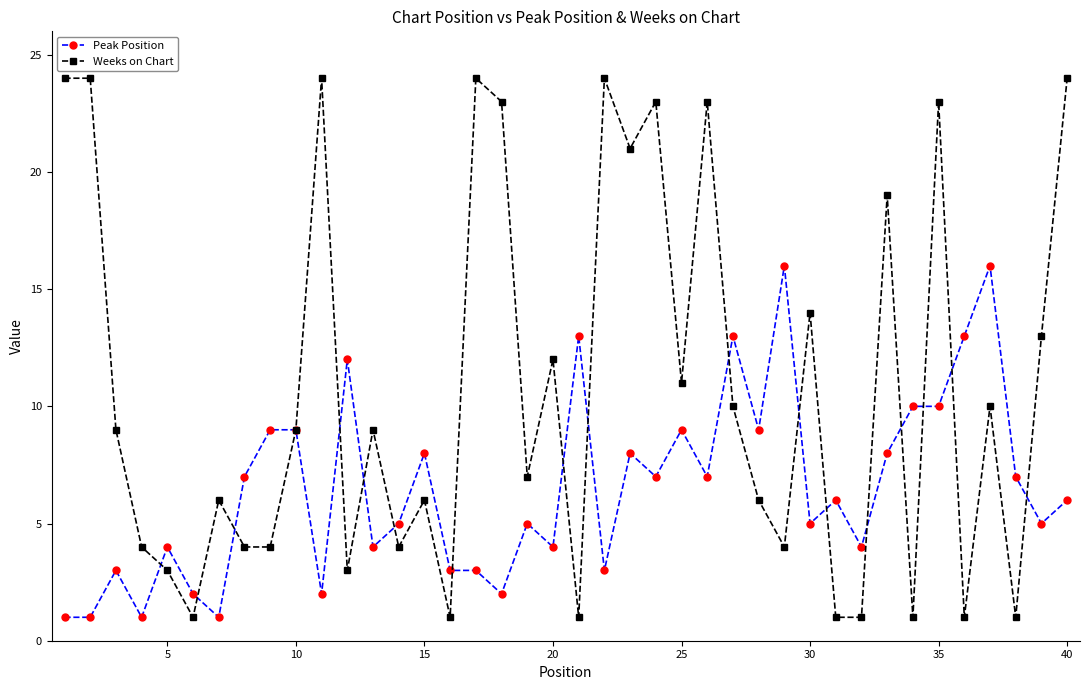

Which series has the widest spread of values?

Weeks on Chart